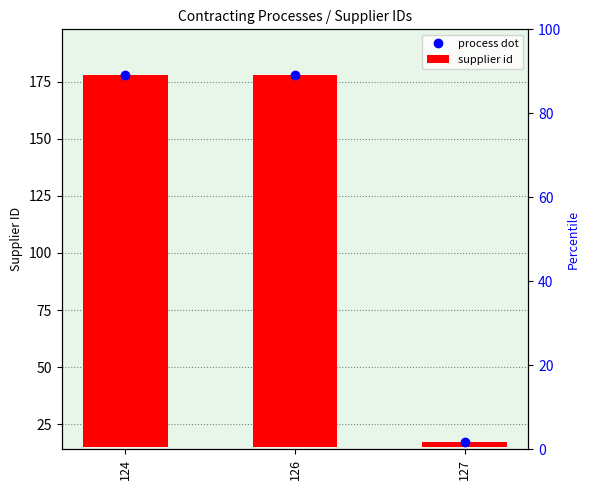

Reading left to right, what are all the values shown in this chart?

124=163	126=163	127=2